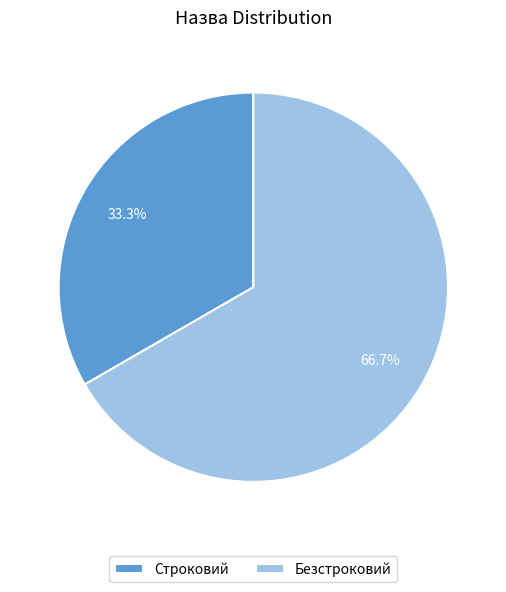

To the nearest percent, what is the average slice percentage?

50%